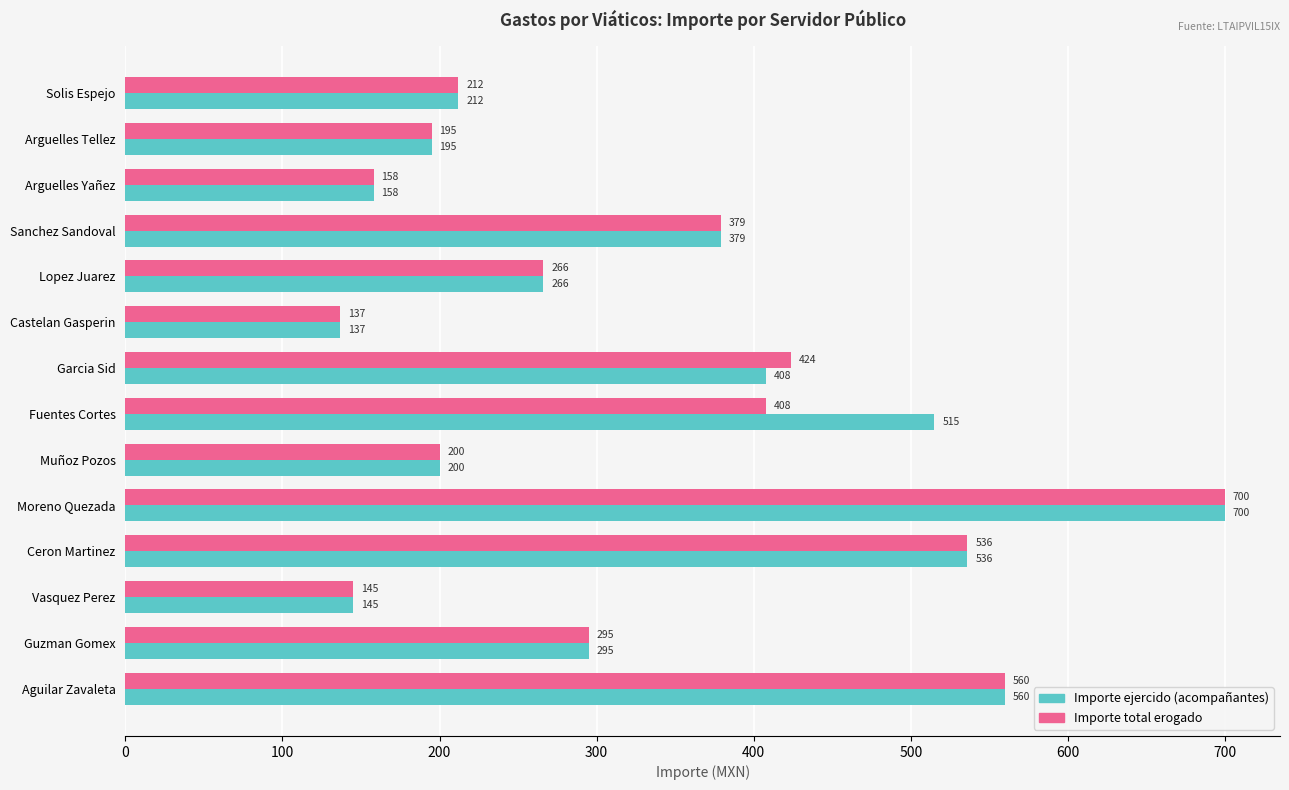

The value of Importe total erogado at Guzman Gomex is 450.8. True or false?

False